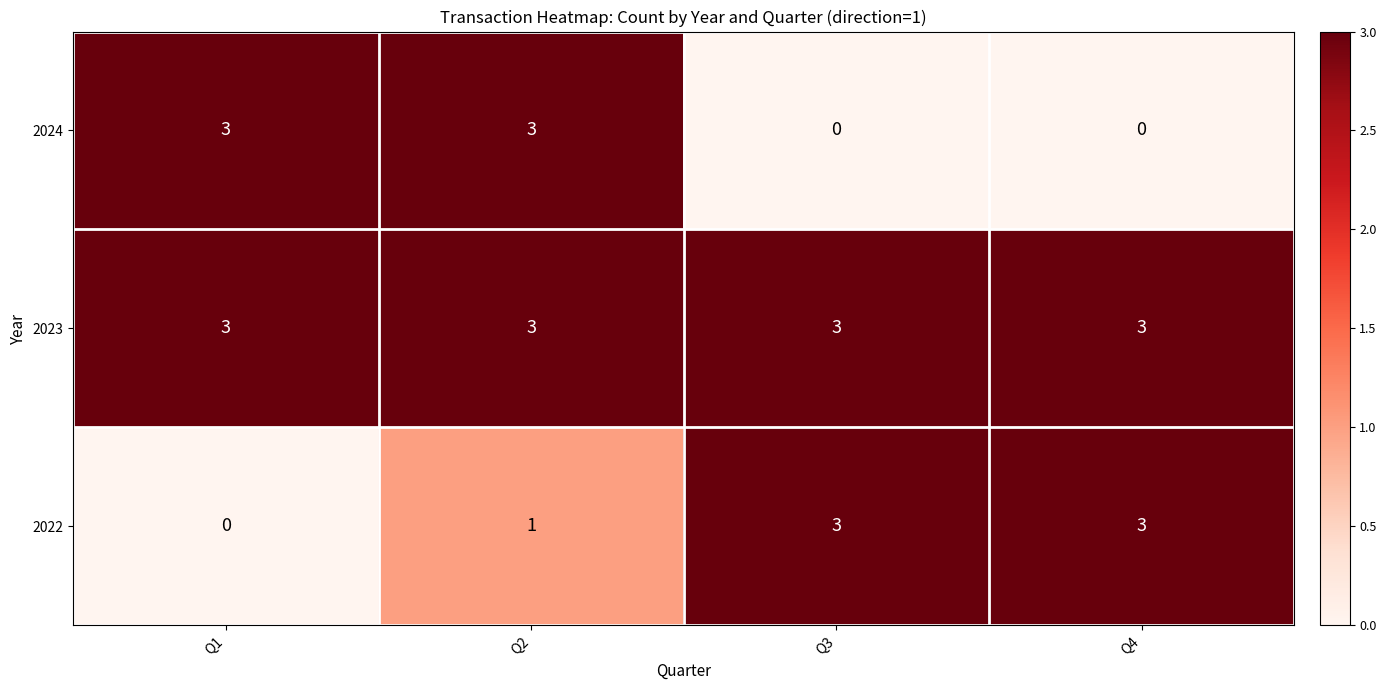

Which series has the largest total across all categories?

2023